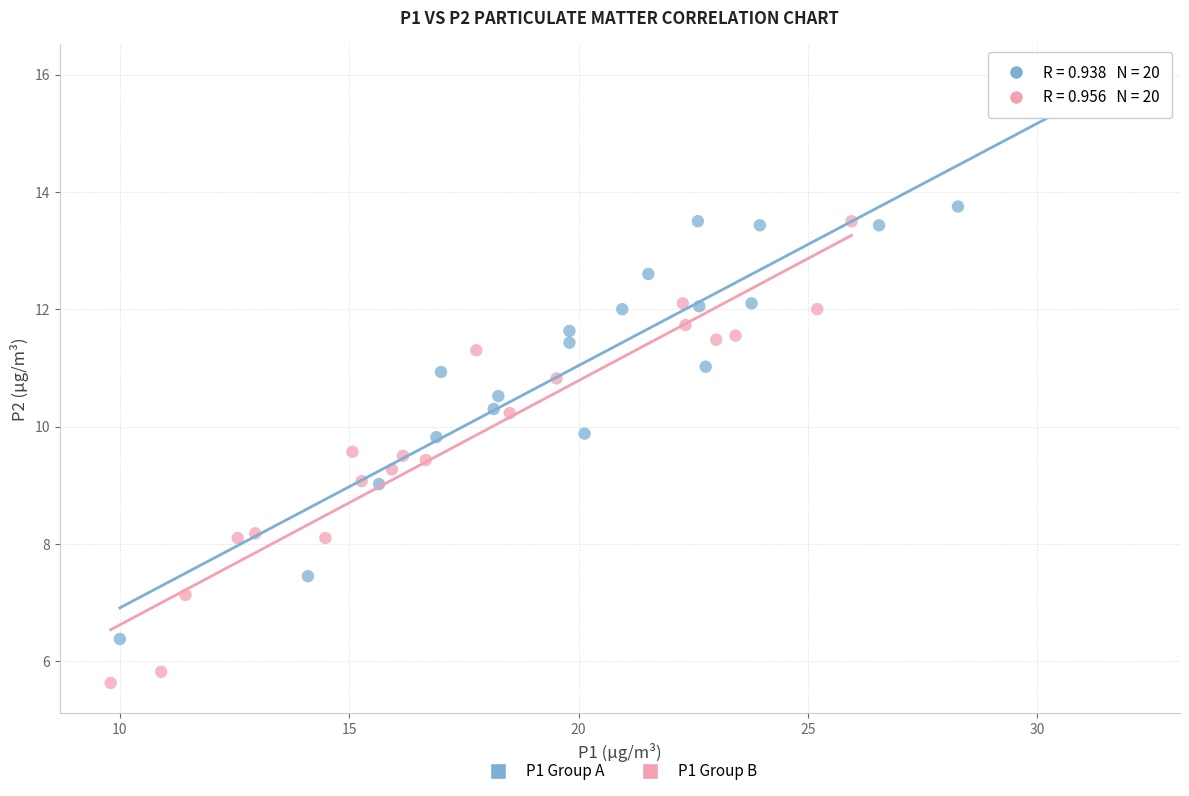

Which series has the widest spread of Y values?

P1 Group A